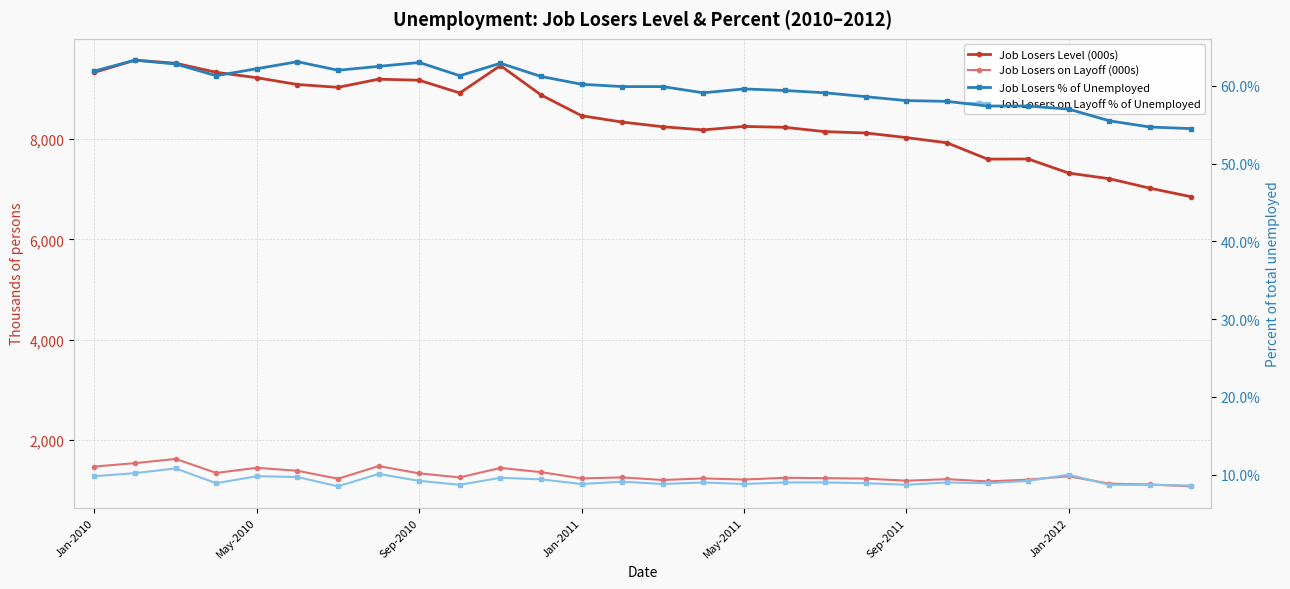

How many interior local valleys does the Job Losers on Layoff % of Unemployed series have?

8